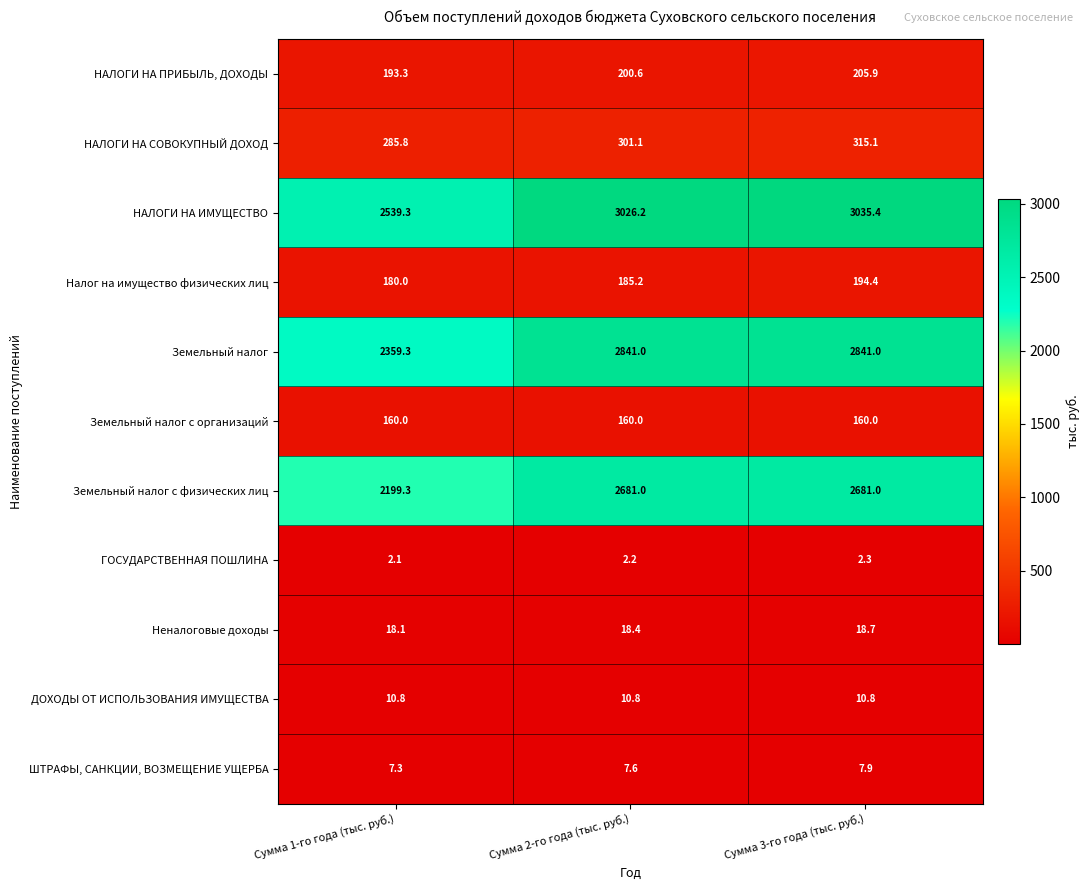

Which series has the largest range (max minus min)?

НАЛОГИ НА ИМУЩЕСТВО